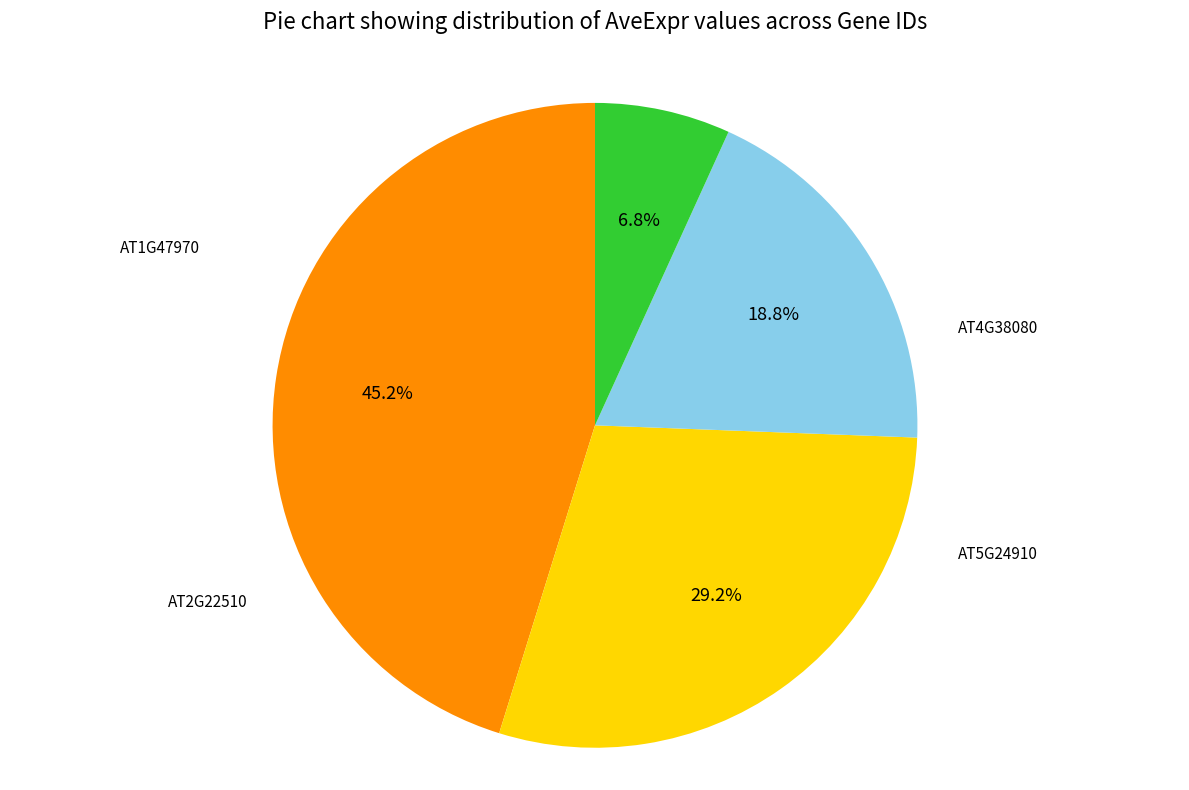

Does any single category account for the majority?

No